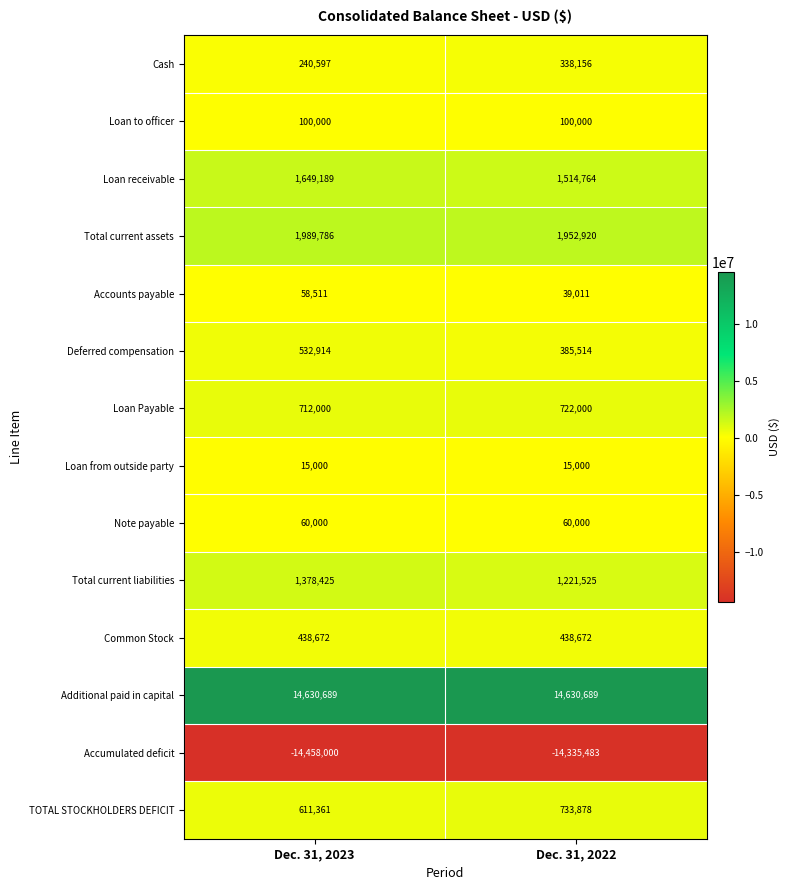

Is it true that Loan to officer equals 58301 at Dec. 31, 2023?

False